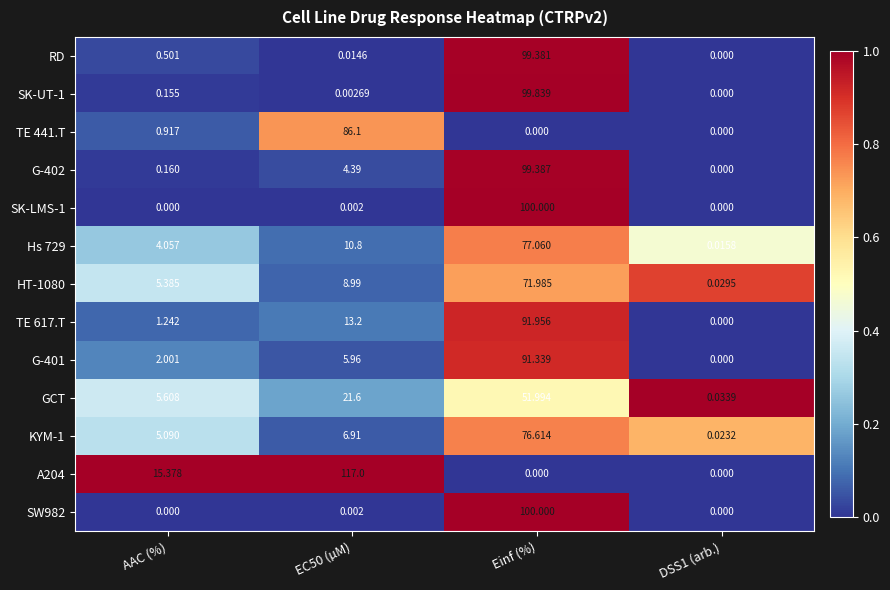

At which category is the sum across all series the highest?

Einf (%)